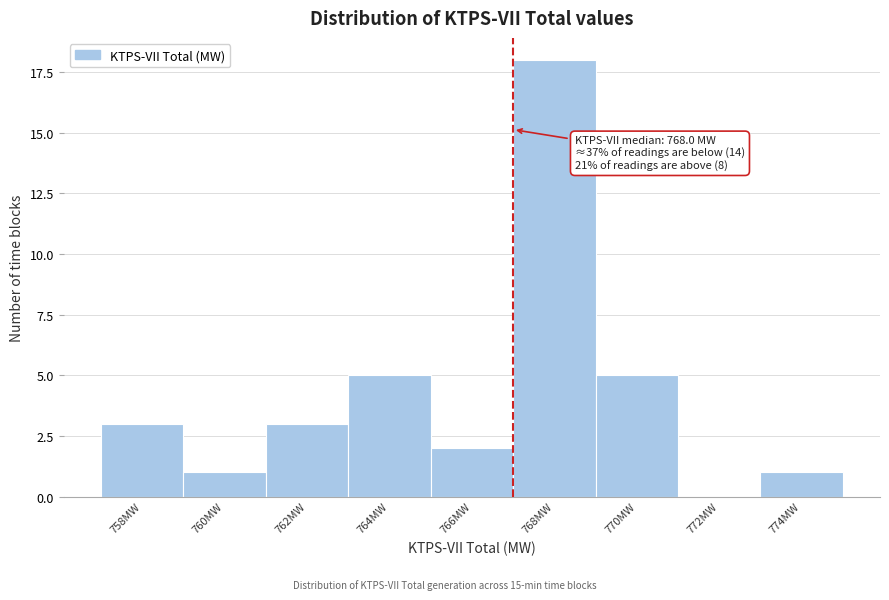

Reading right to left, list all the values displayed in this chart.

774MW=1	772MW=0	770MW=5	768MW=18	766MW=2	764MW=5	762MW=3	760MW=1	758MW=3